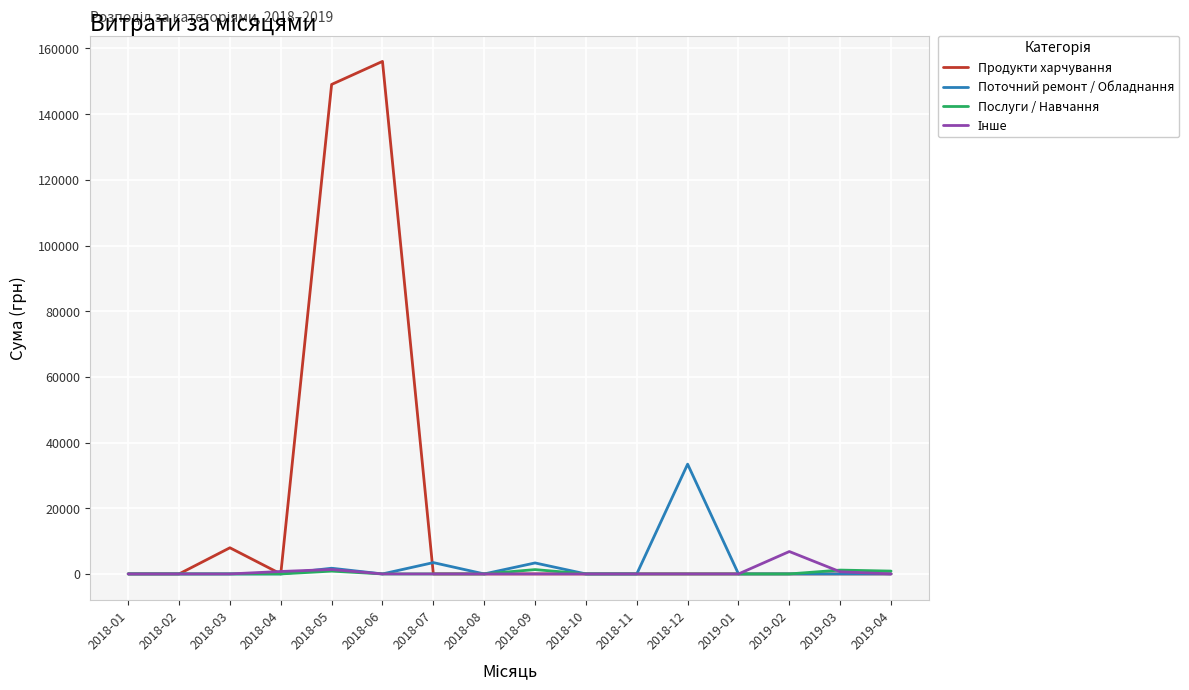

How many lines are shown in the chart?

4